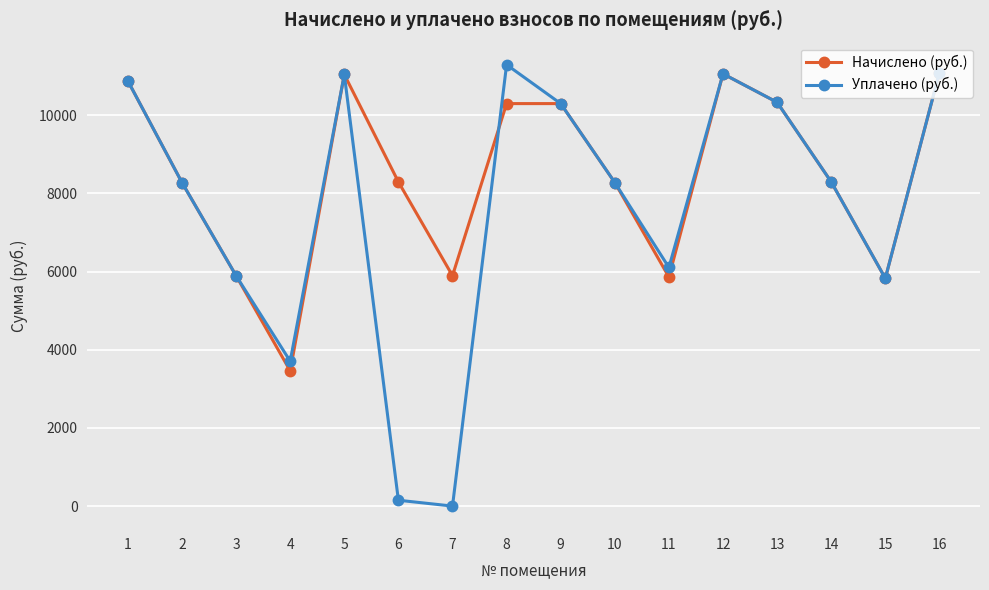

What is the value of the Уплачено (руб.) point at the 9th from the left?

10300.3